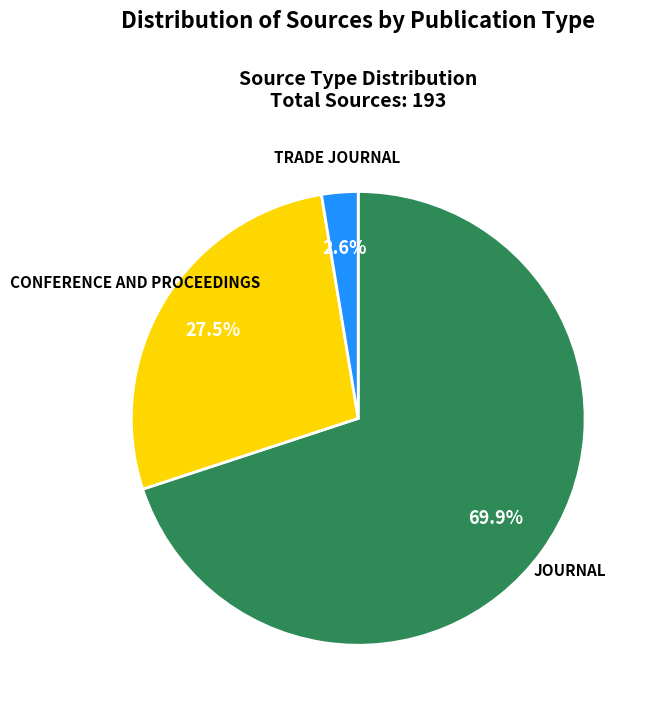

Does any single category account for the majority?

Yes